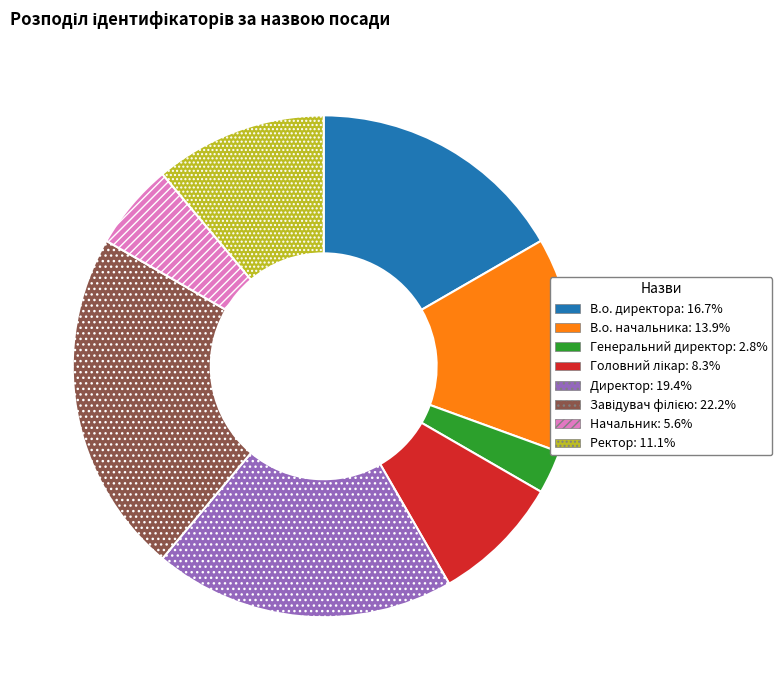

Which has a higher value, В.о. начальника or В.о. директора?

В.о. директора